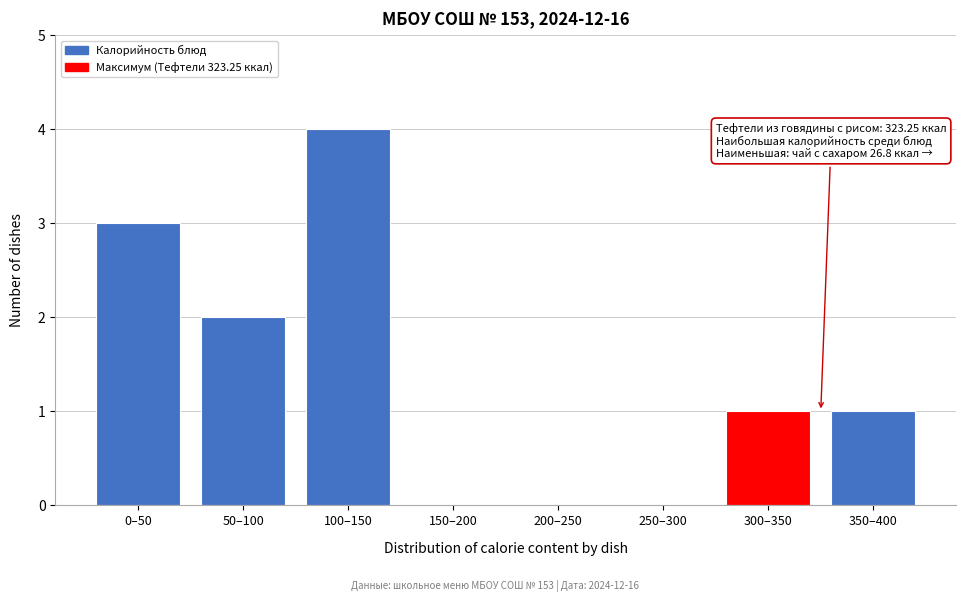

Reading left to right, extract all data points from this chart.

0–50=3	50–100=2	100–150=4	150–200=0	200–250=0	250–300=0	300–350=1	350–400=1